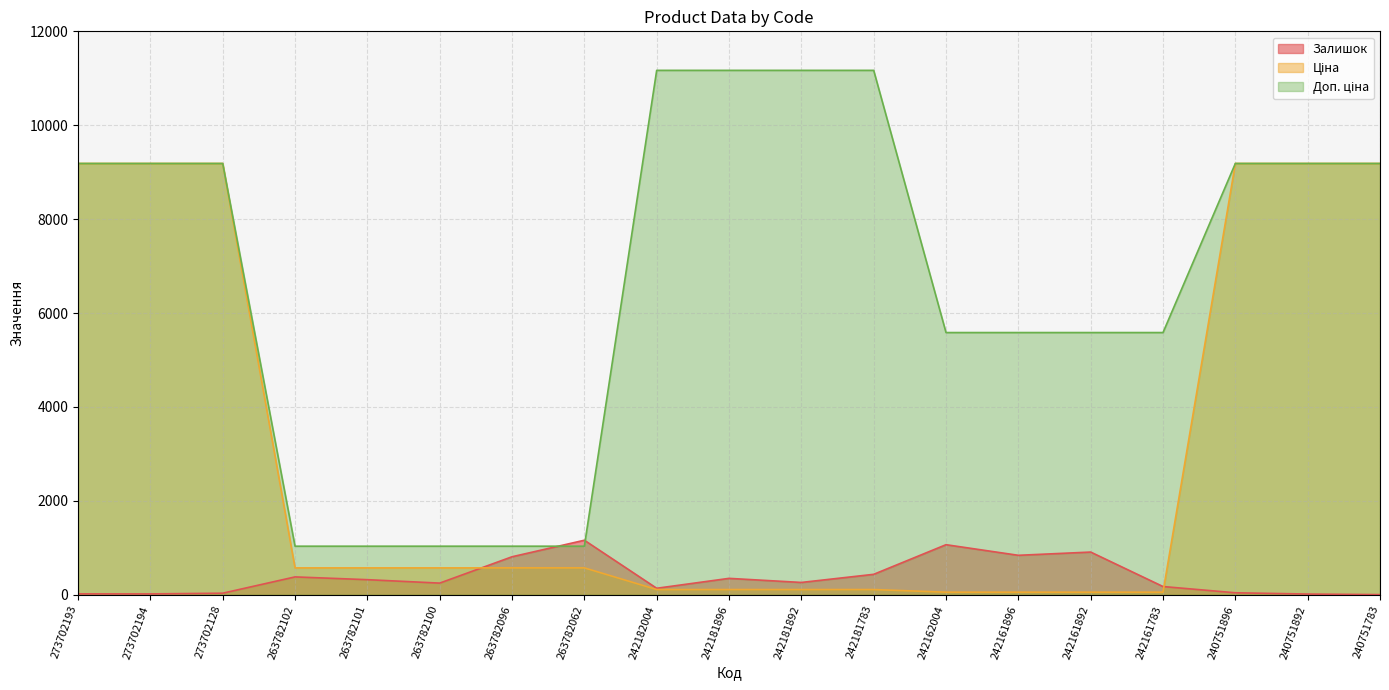

Where is Залишок nearest to the value 583?

242181783